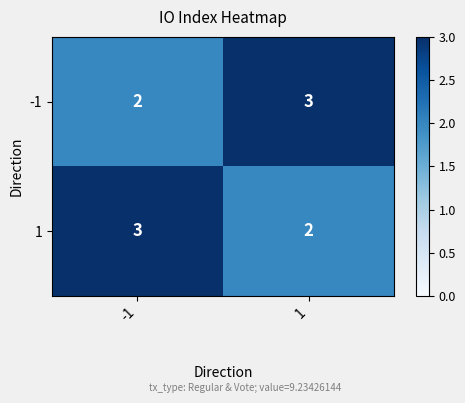

Is the value of -1 at -1 greater than the value of 1 at -1?

No